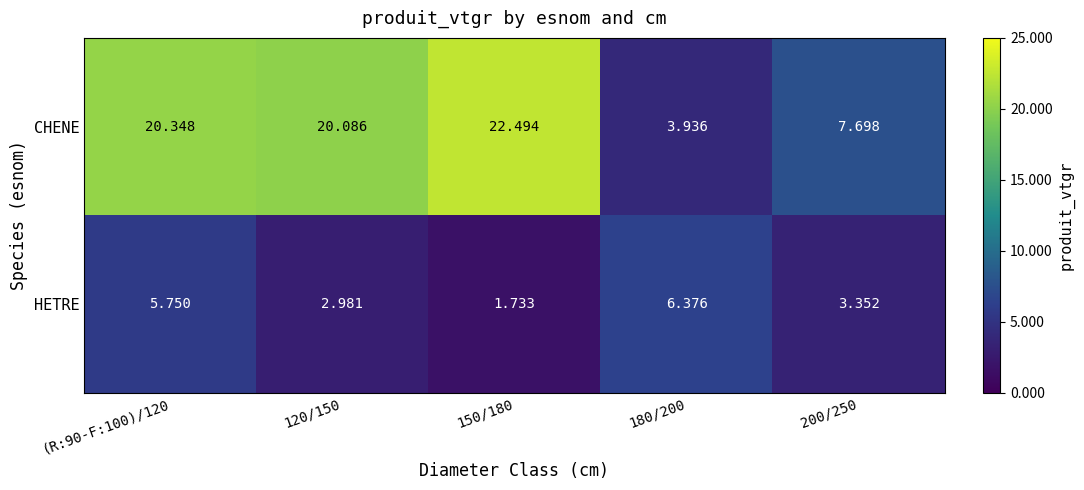

At how many categories does at least one series exceed 14?

3